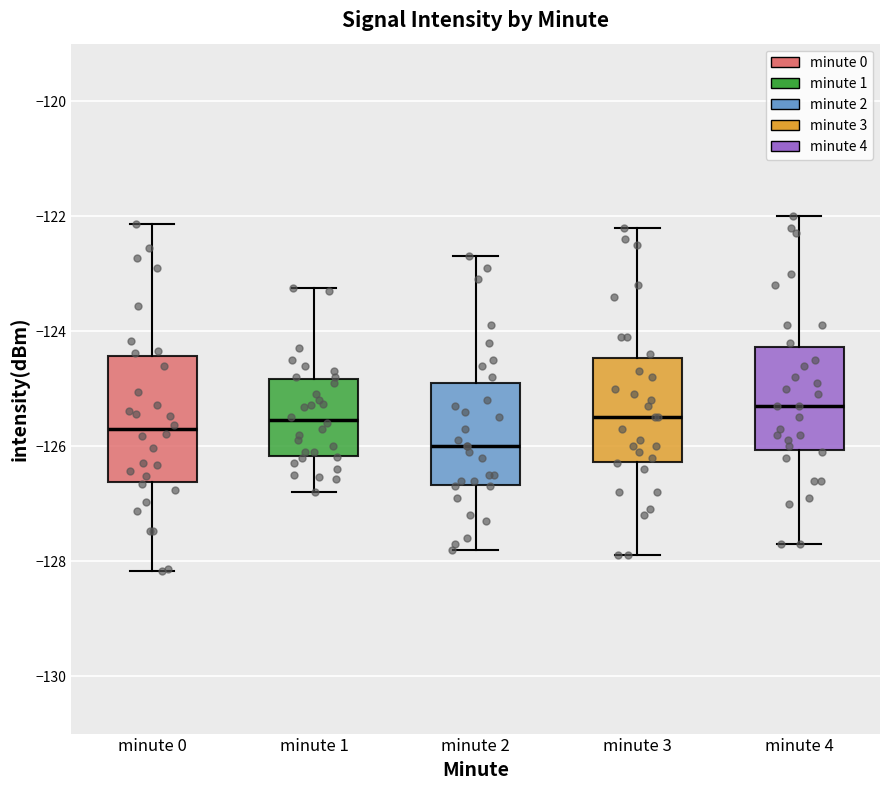

Reading left to right, read every box against the y-axis: the position of its median line, the range the box covers, and the ends of its whiskers. The values are not printed on the chart, so give them approximately, as read against the axis.

minute 0: median -125.8, box -126.6 to -124.4, whiskers -128.2 to -122.2
minute 1: median -125.6, box -126.2 to -124.8, whiskers -126.8 to -123.2
minute 2: median -126.0, box -126.6 to -124.8, whiskers -127.8 to -122.6
minute 3: median -125.4, box -126.2 to -124.4, whiskers -127.8 to -122.2
minute 4: median -125.2, box -126.0 to -124.2, whiskers -127.6 to -122.0